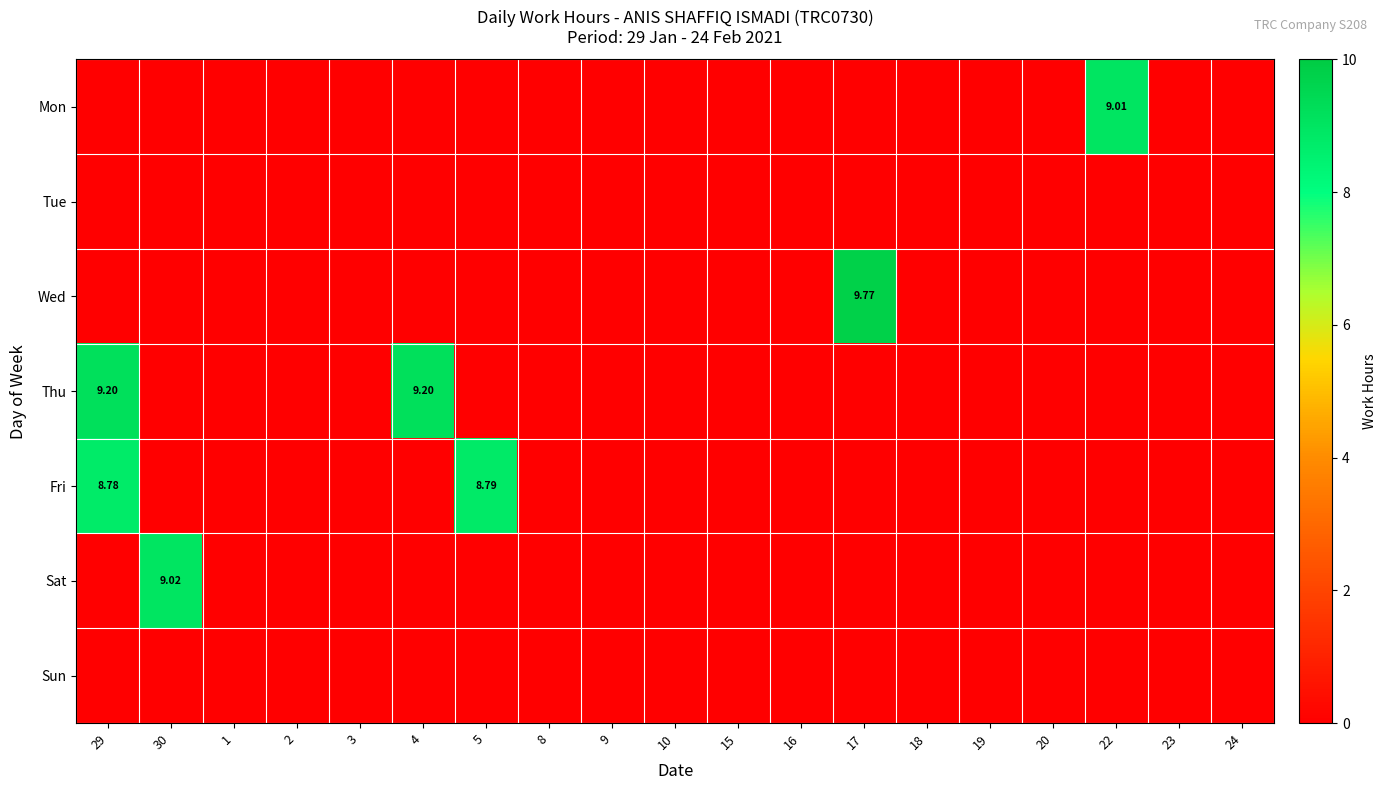

Which series has the widest spread of values?

Wed